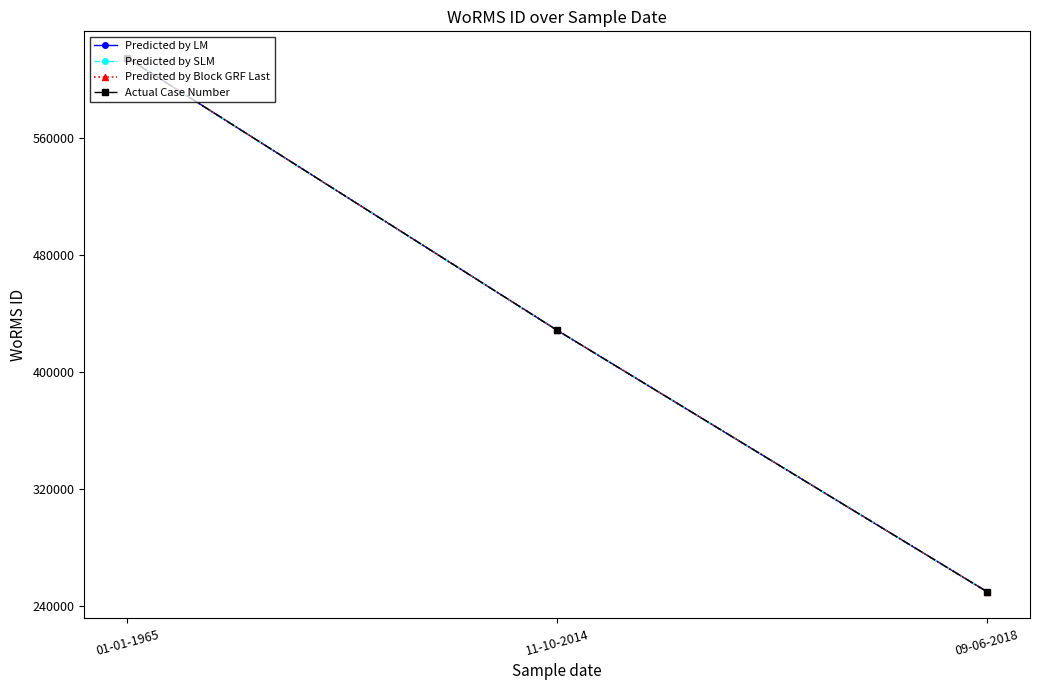

Does the chart have visible grid lines?

No